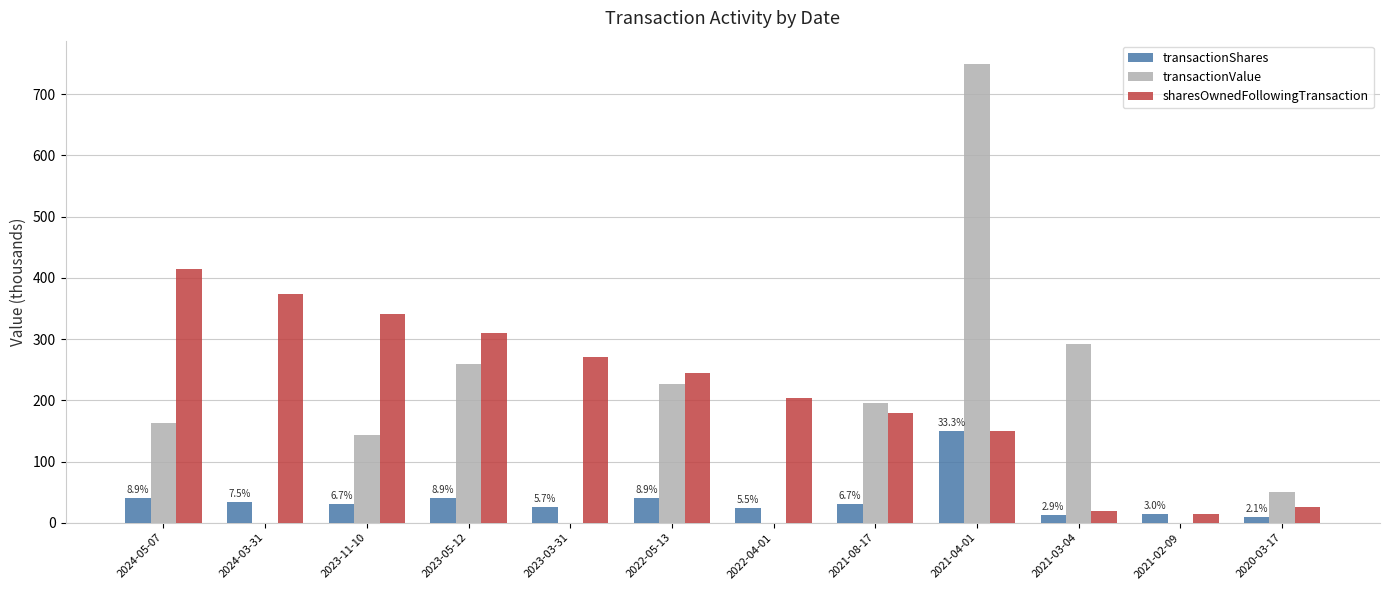

What is the maximum value shown in the chart?

750.0